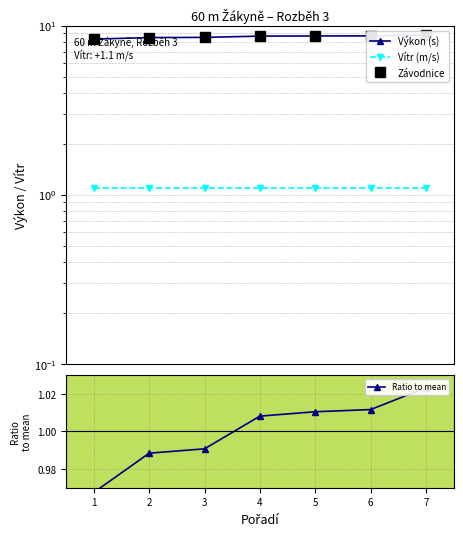

Reading left to right, extract all data points from this chart.

Výkon (s): 1=8.3	2=8.5	3=8.5	4=8.7	5=8.7	6=8.7	7=8.8
Vítr (m/s): 1=1.1	2=1.1	3=1.1	4=1.1	5=1.1	6=1.1	7=1.1
Závodnice: 1=8.3	2=8.5	3=8.5	4=8.7	5=8.7	6=8.7	7=8.8
Ratio to mean: 1=1.0	2=1.0	3=1.0	4=1.0	5=1.0	6=1.0	7=1.0